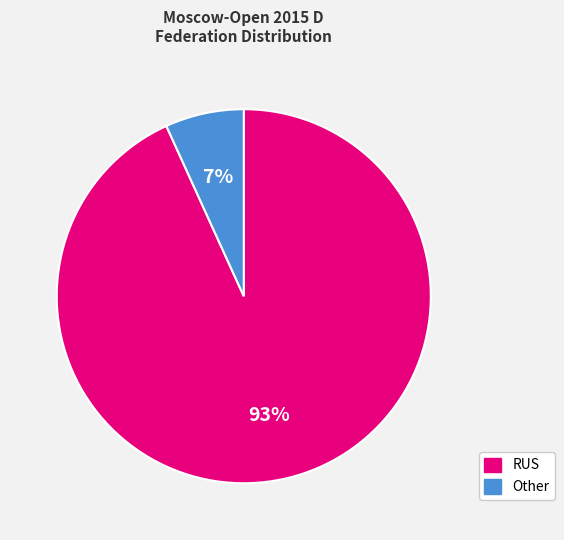

Which category has the biggest portion of the pie?

RUS